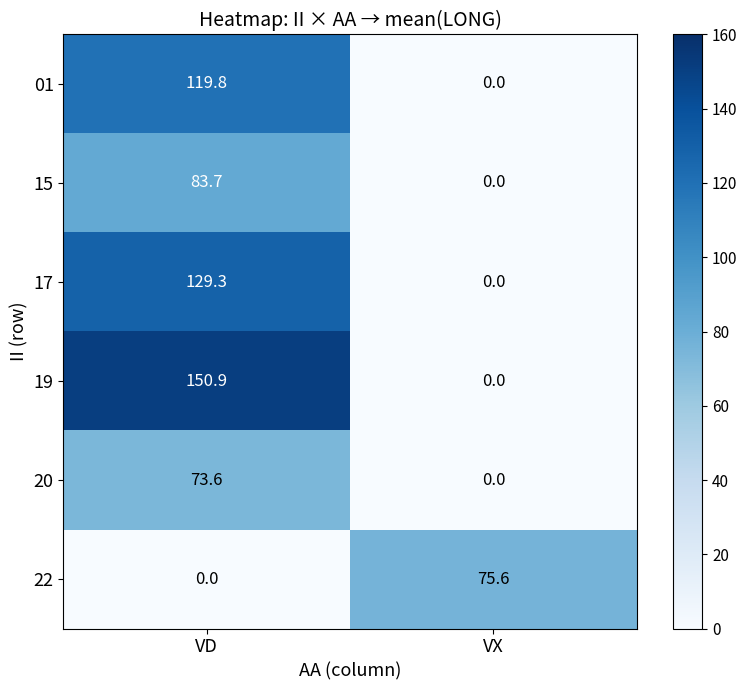

What is the difference between the 19 values at VX and VD?

150.9